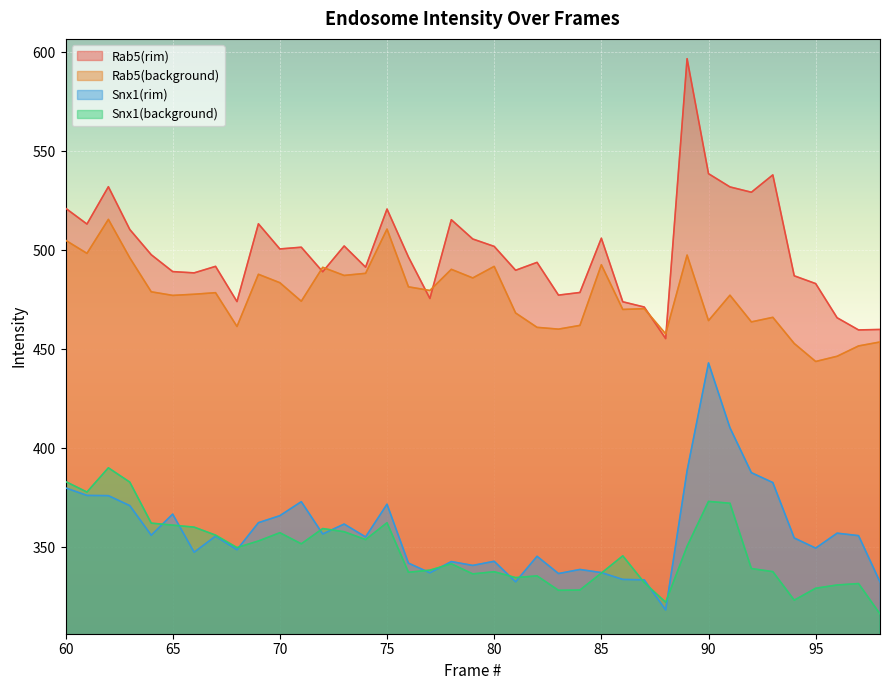

What is the value of the Snx1(background) point at the 38th from the left?

331.6